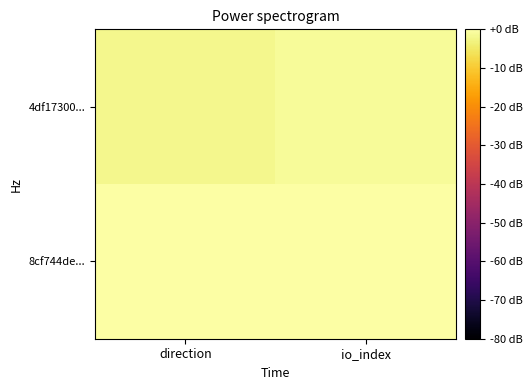

Rank the series by their maximum value, from lowest to highest.

4df17300..., 8cf744de...